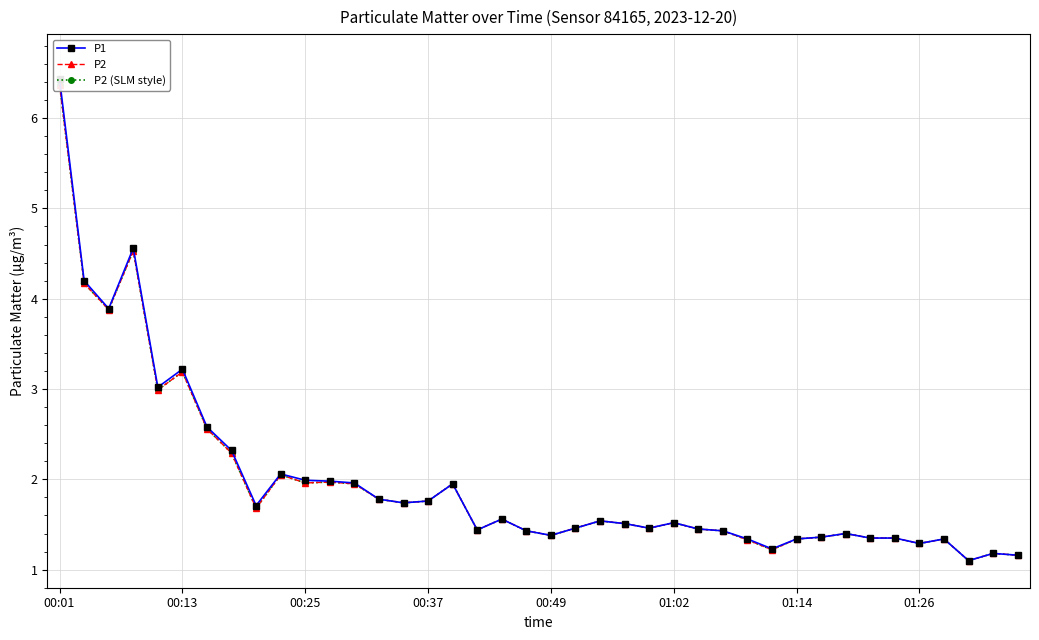

True or false: P2 and P1 cross at least once.

False